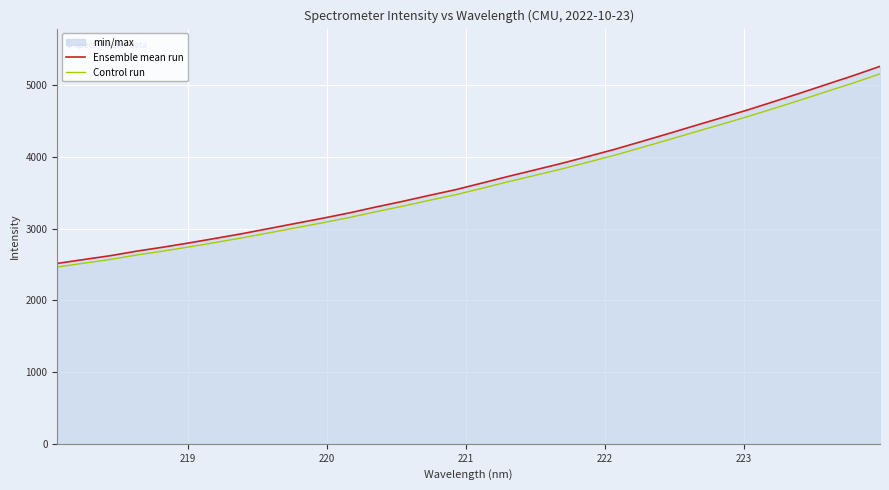

Which series has the largest range (max minus min)?

Ensemble mean run